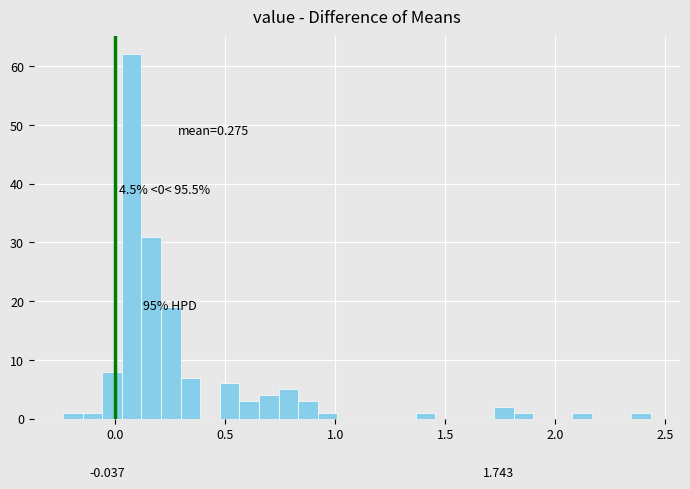

Around what value on the x-axis is the tallest bar? Give the approximate position of its centre, as read against the axis.

0.05